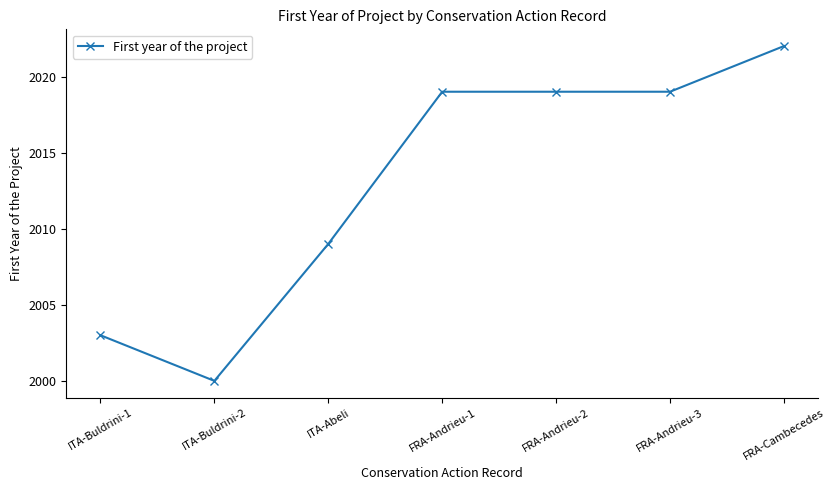

Approximately how many times larger is the value at ITA-Buldrini-1 compared to ITA-Abeli?

1.0